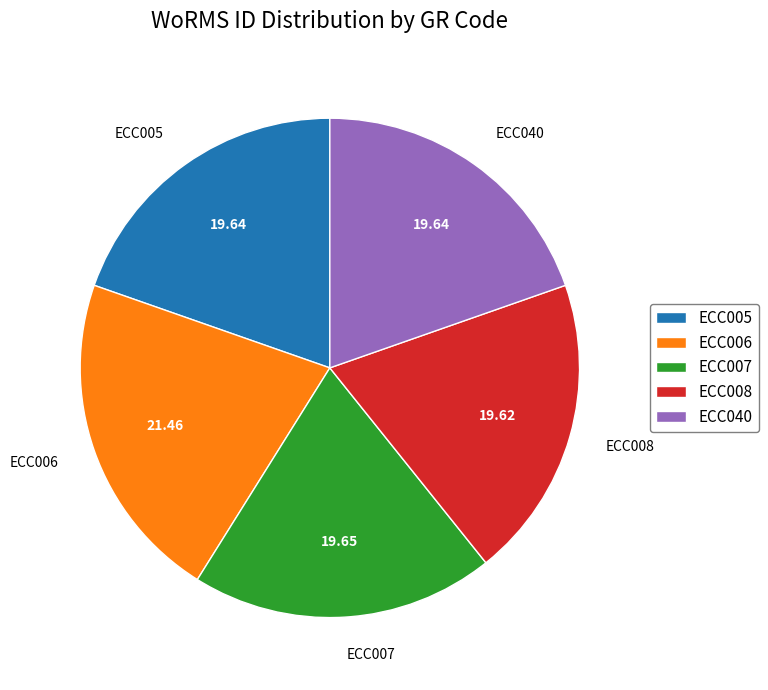

Is it true that ECC006 is 8% of the pie?

False